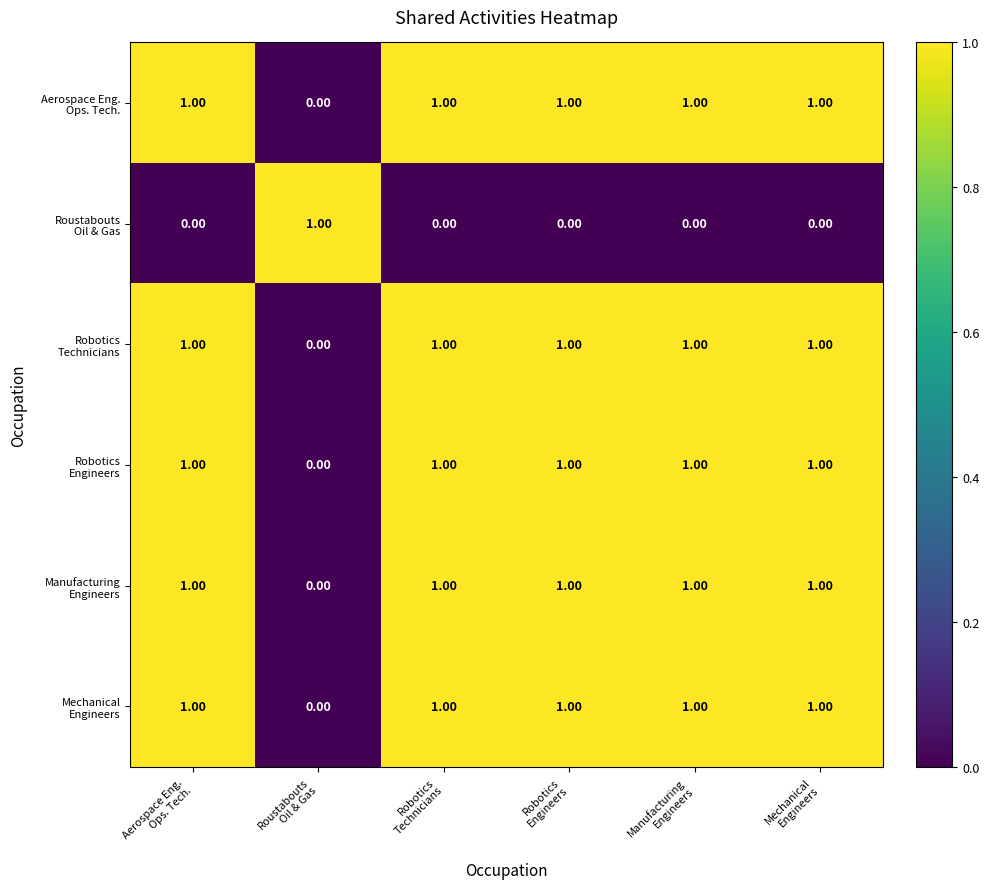

At how many categories does at least one series exceed 0?

6